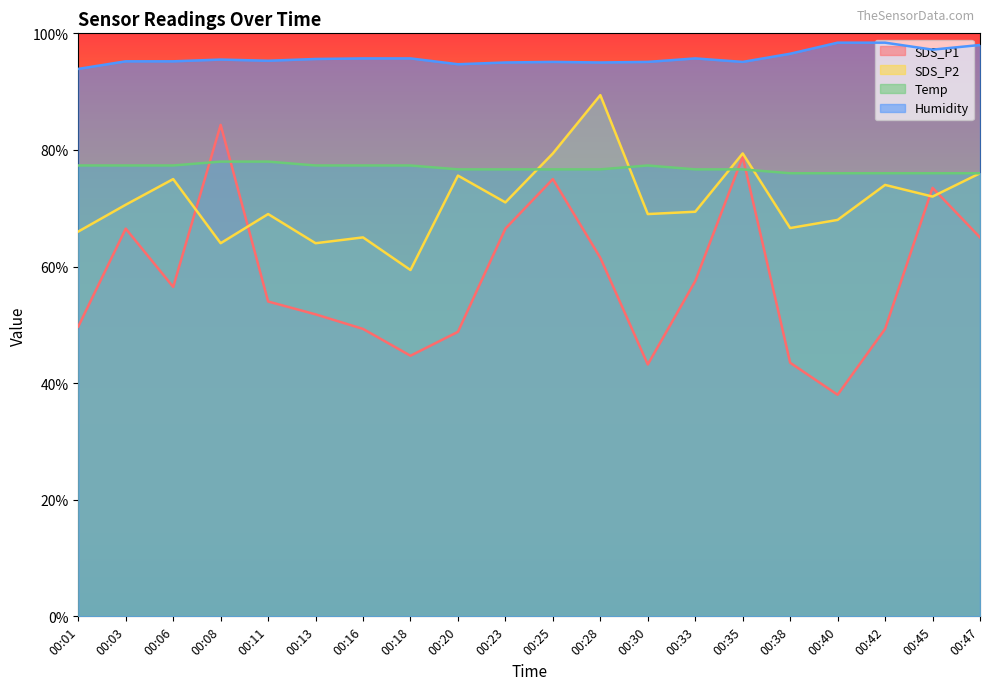

True or false: Humidity and SDS_P2 intersect in this chart.

False